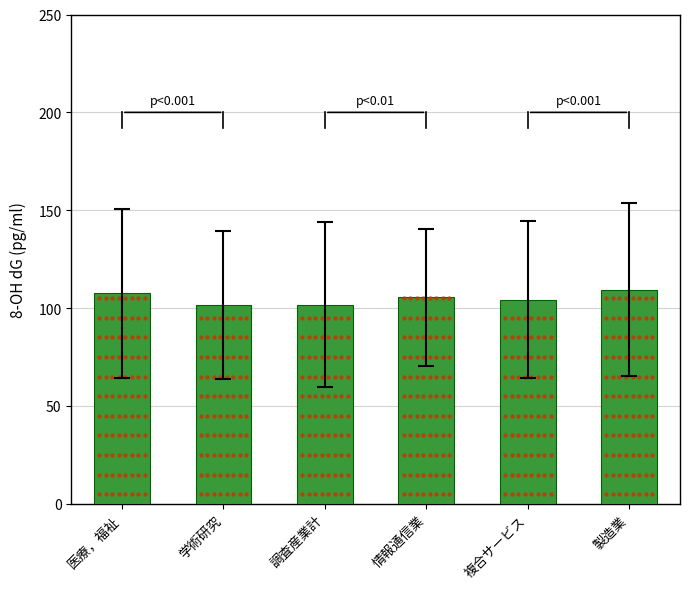

What is the greatest value displayed?

109.5